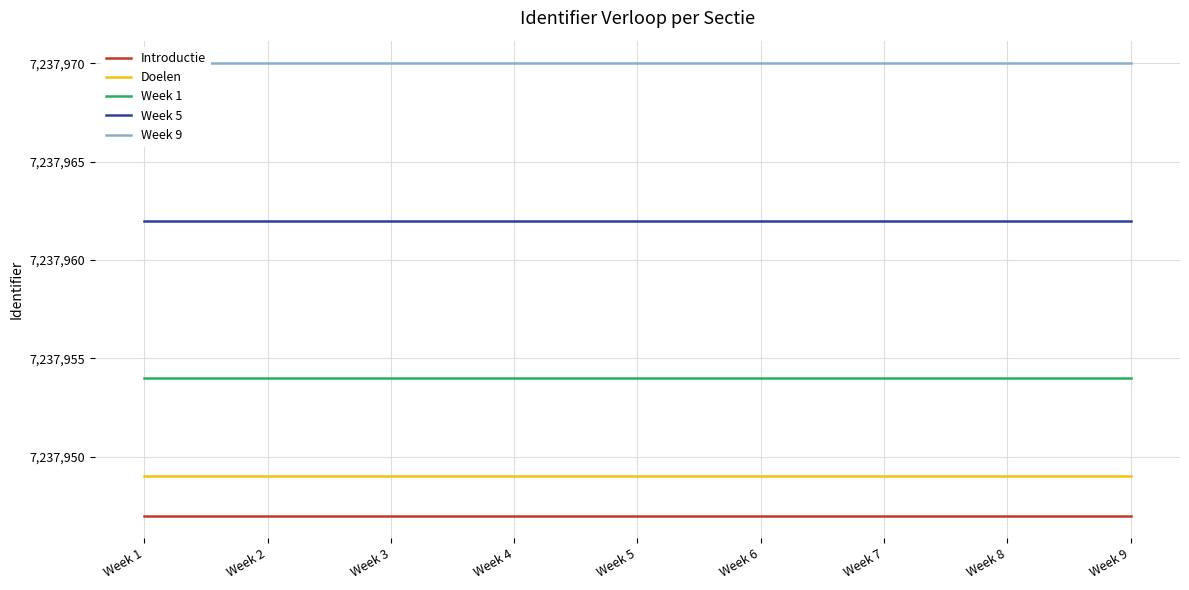

True or false: Introductie has a value of 4731453 at Week 8.

False